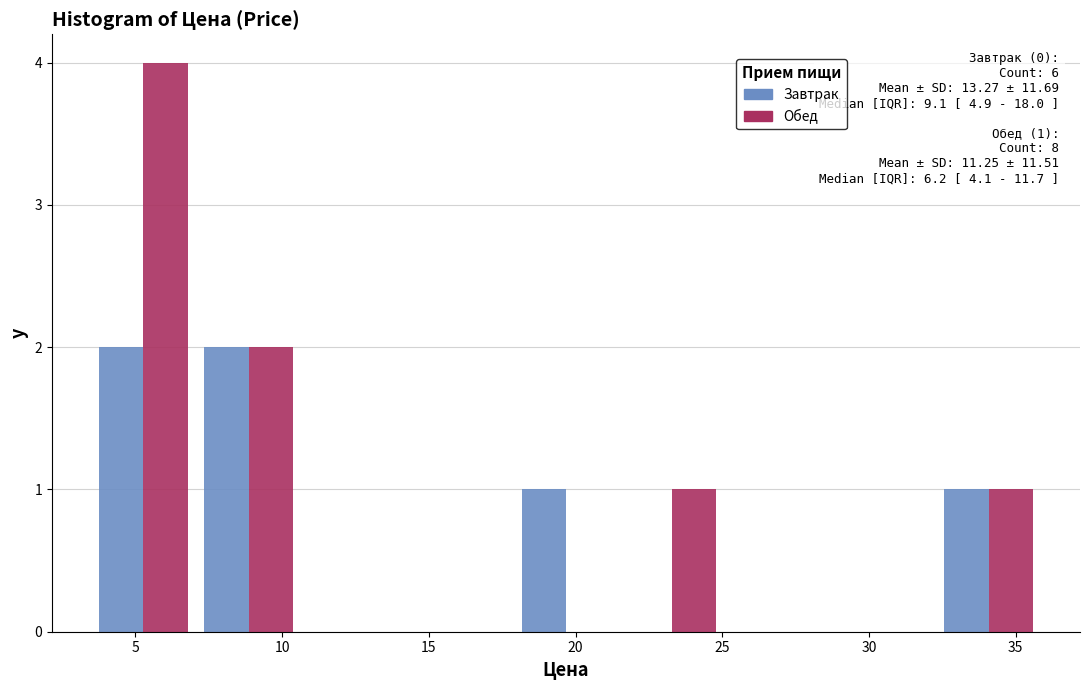

In the Обед series, which range on the x-axis has the tallest bar?

3.5 to 7.0